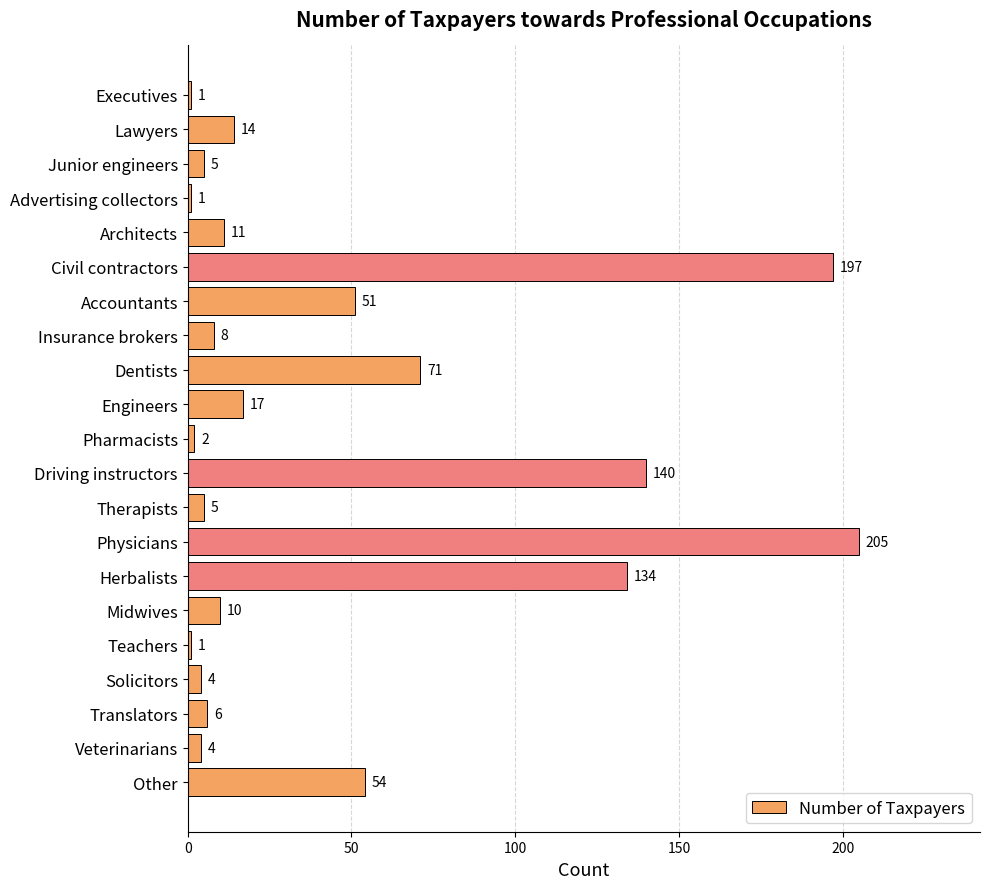

Reading top to bottom, transcribe all the data shown in this chart.

1	14	5	1	11	197	51	8	71	17	2	140	5	205	134	10	1	4	6	4	54